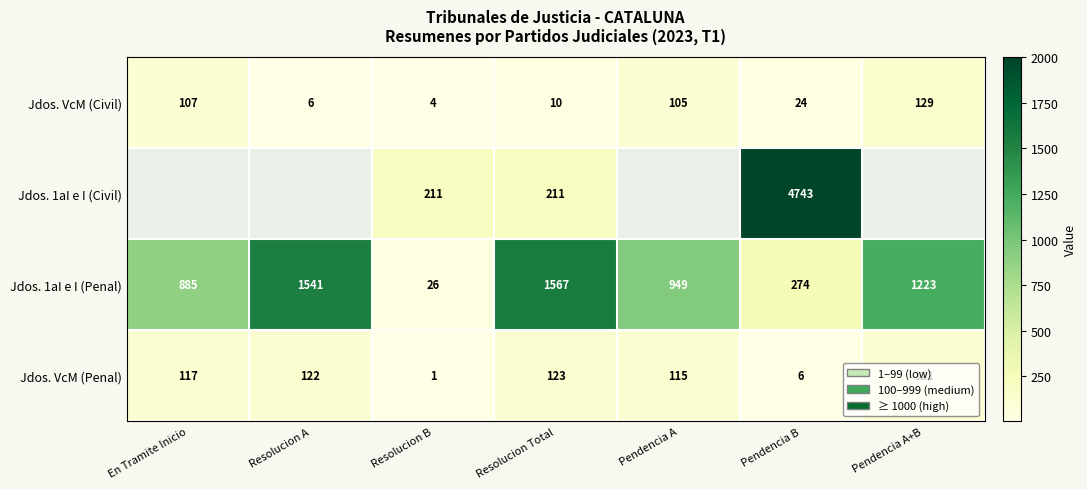

What is the minimum value for Jdos. VcM (Civil)?

4